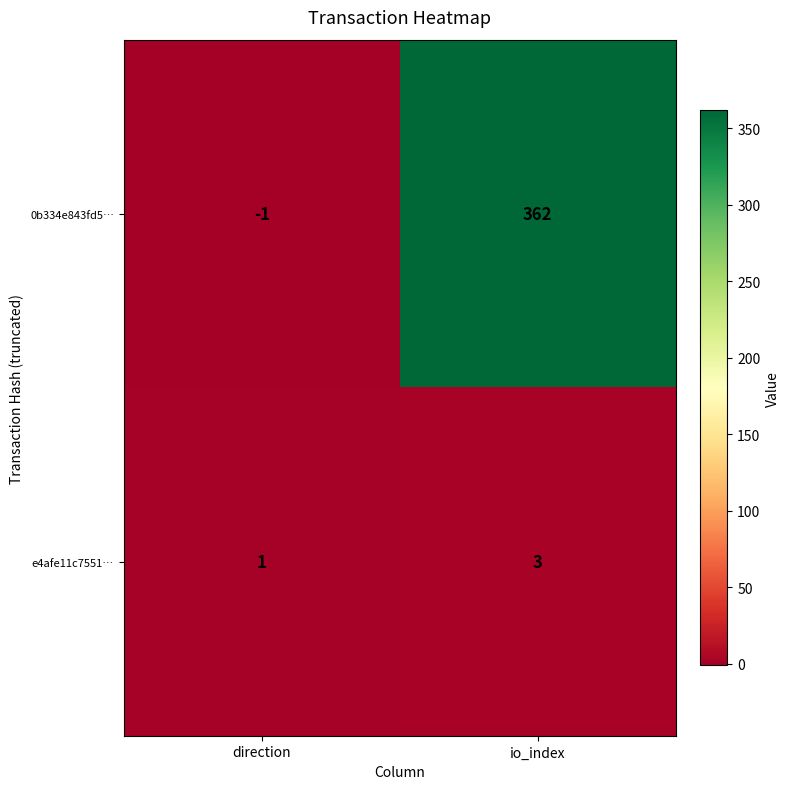

At which category is the sum across all series the highest?

io_index